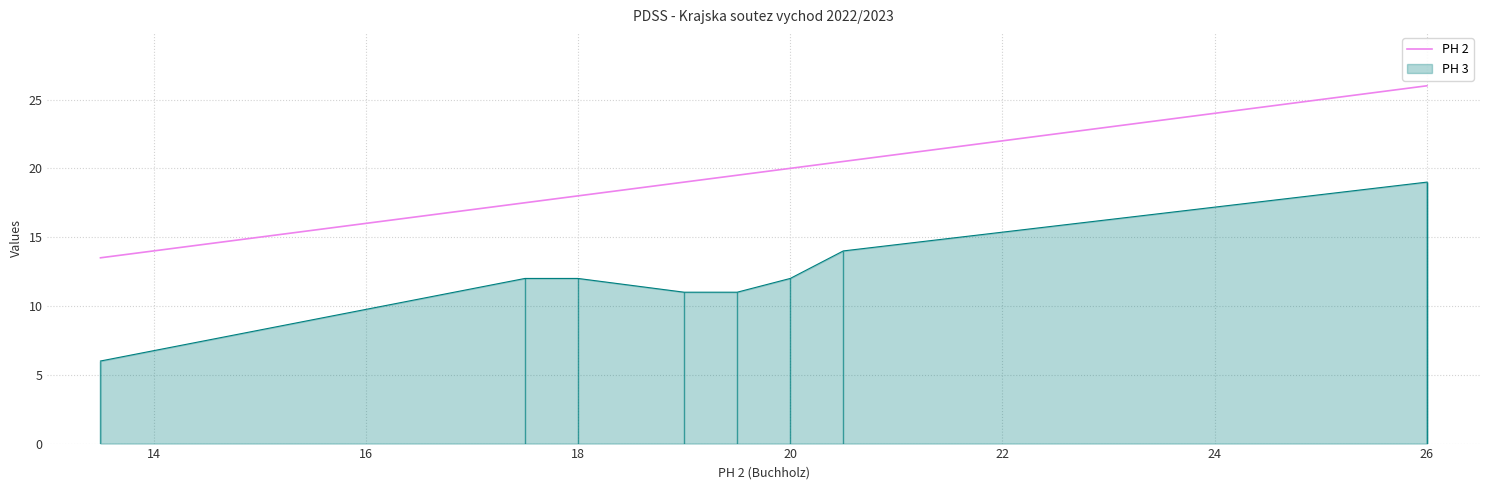

How many lines are shown in the chart?

1